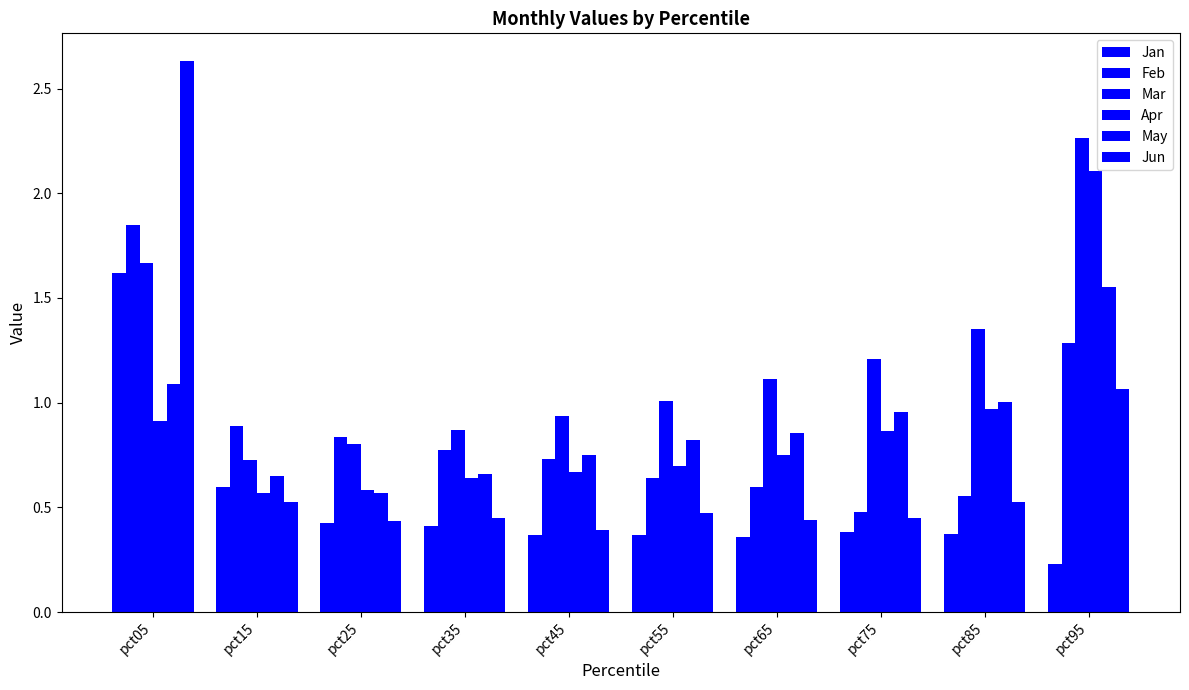

Are the bars horizontal?

No